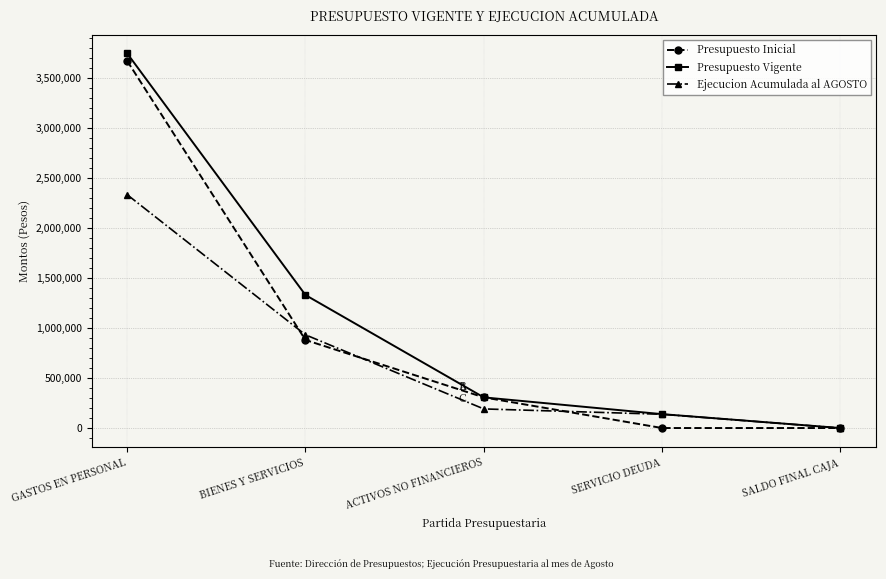

At which label is Presupuesto Vigente closest to 1874602?

BIENES Y SERVICIOS